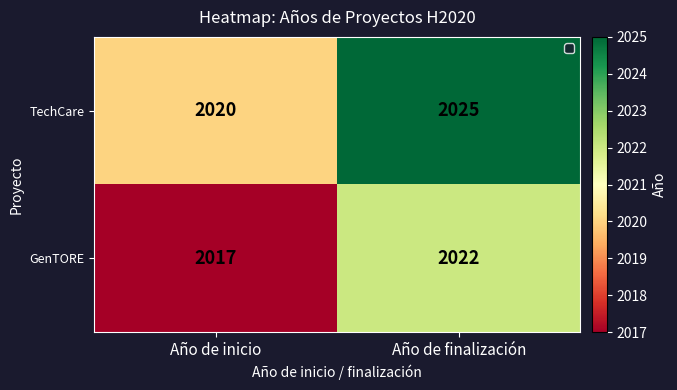

Reading right to left, what are all the values shown in this chart?

TechCare: 2025	2020
GenTORE: 2022	2017